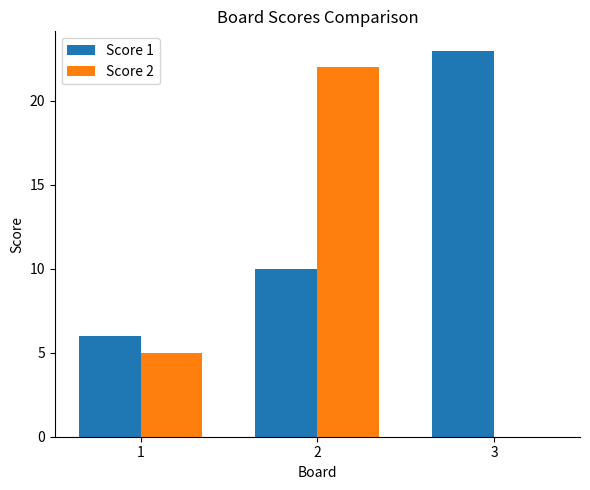

At which category does the chart reach its peak across all series?

3